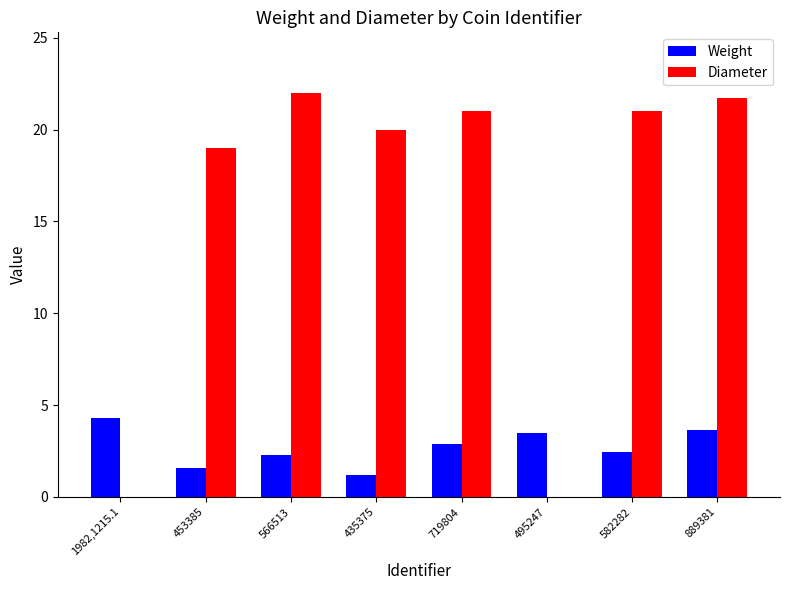

What are all the series names shown in the legend?

Weight, Diameter